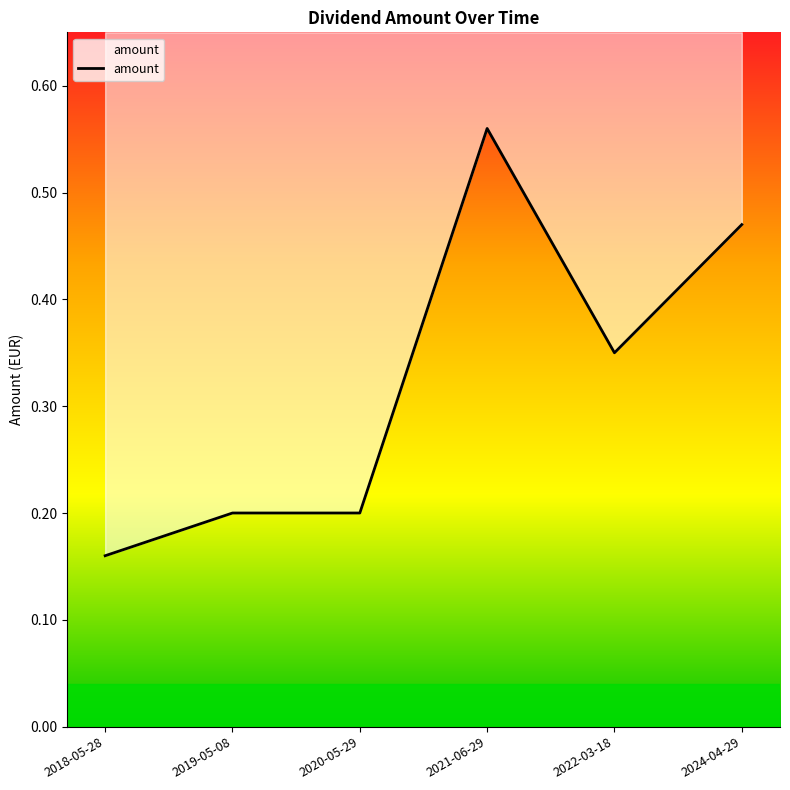

Reading left to right, extract all data points from this chart.

2018-05-28=0.2	2019-05-08=0.2	2020-05-29=0.2	2021-06-29=0.6	2022-03-18=0.3	2024-04-29=0.5